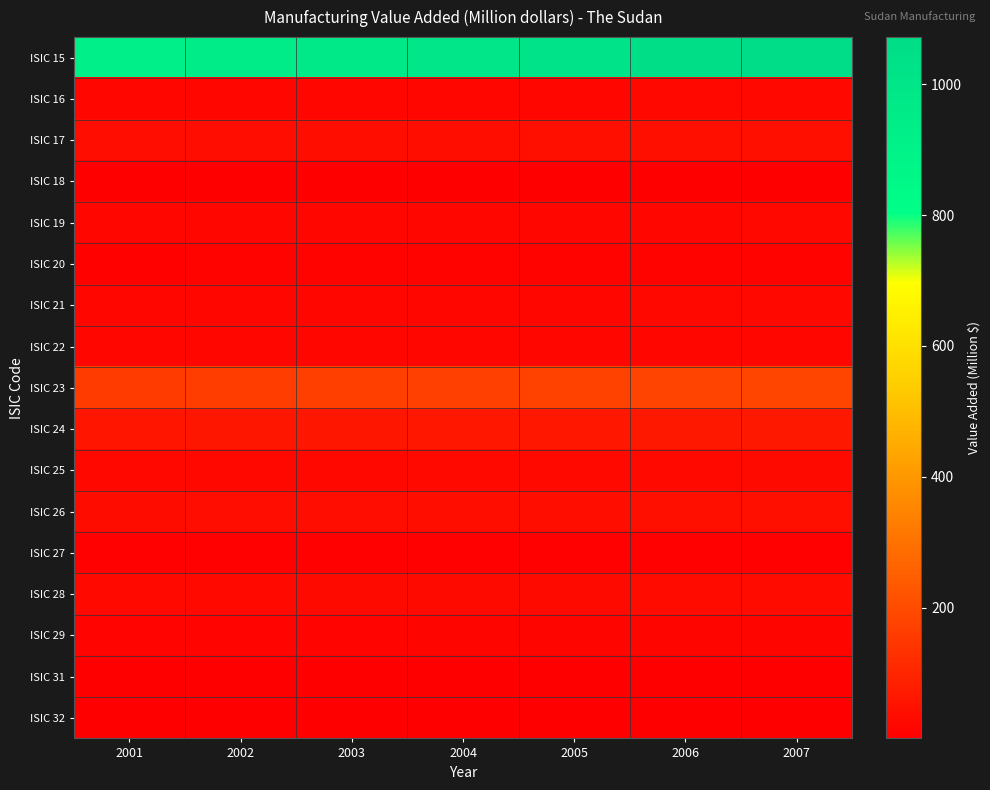

Reading right to left, list all the values displayed in this chart.

ISIC 15: 2007=1071.8	2006=1048.3	2005=1019.5	2004=994.3	2003=969.8	2002=945.8	2001=922.5
ISIC 16: 2007=24.4	2006=23.8	2005=23.2	2004=22.6	2003=22.1	2002=21.5	2001=21.0
ISIC 17: 2007=43.2	2006=42.1	2005=41.0	2004=40.0	2003=39.0	2002=38.1	2001=37.1
ISIC 18: 2007=2.2	2006=2.2	2005=2.1	2004=2.1	2003=2.0	2002=2.0	2001=1.9
ISIC 19: 2007=24.0	2006=23.4	2005=22.8	2004=22.2	2003=21.7	2002=21.2	2001=20.6
ISIC 20: 2007=10.4	2006=10.2	2005=9.9	2004=9.7	2003=9.4	2002=9.2	2001=9.0
ISIC 21: 2007=24.7	2006=24.1	2005=23.5	2004=22.9	2003=22.3	2002=21.8	2001=21.2
ISIC 22: 2007=22.2	2006=21.6	2005=21.1	2004=20.6	2003=20.1	2002=19.6	2001=19.1
ISIC 23: 2007=184.2	2006=179.6	2005=175.2	2004=170.8	2003=166.6	2002=162.5	2001=158.5
ISIC 24: 2007=67.5	2006=65.9	2005=64.2	2004=62.7	2003=61.1	2002=59.6	2001=58.1
ISIC 25: 2007=28.1	2006=27.4	2005=26.8	2004=26.1	2003=25.4	2002=24.8	2001=24.2
ISIC 26: 2007=41.7	2006=40.6	2005=39.6	2004=38.7	2003=37.7	2002=36.8	2001=35.9
ISIC 27: 2007=6.7	2006=6.6	2005=6.4	2004=6.2	2003=6.1	2002=6.0	2001=5.8
ISIC 28: 2007=31.4	2006=30.6	2005=29.9	2004=29.1	2003=28.4	2002=27.7	2001=27.0
ISIC 29: 2007=16.8	2006=16.4	2005=16.0	2004=15.6	2003=15.2	2002=14.8	2001=14.5
ISIC 31: 2007=4.0	2006=3.9	2005=3.8	2004=3.7	2003=3.6	2002=3.5	2001=3.4
ISIC 32: 2007=0.7	2006=0.7	2005=0.7	2004=0.7	2003=0.7	2002=0.7	2001=0.6